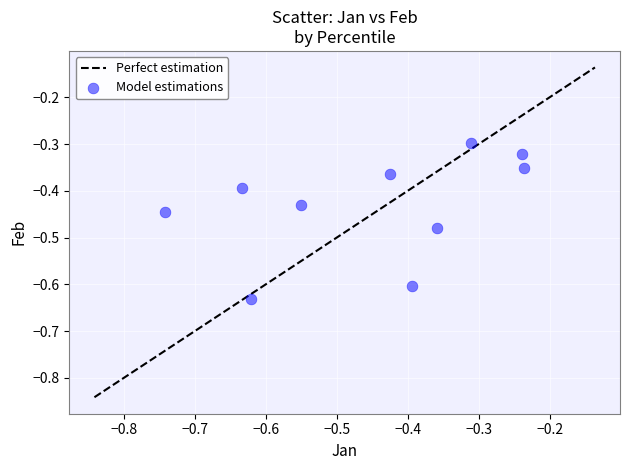

What is the range of X values (max minus min)?

0.5